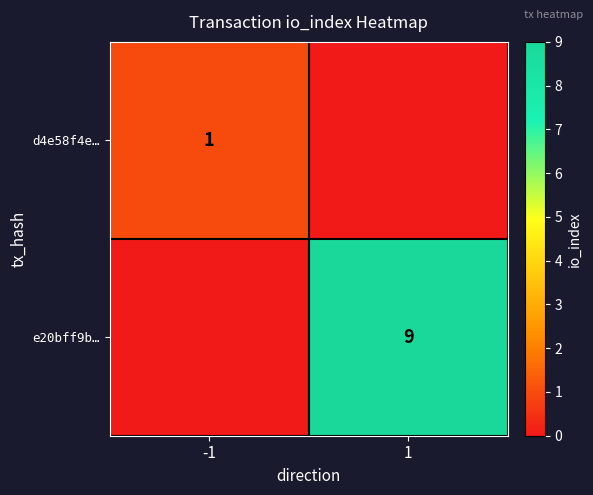

The e20bff9b… series shows 15 at 1. True or false?

False